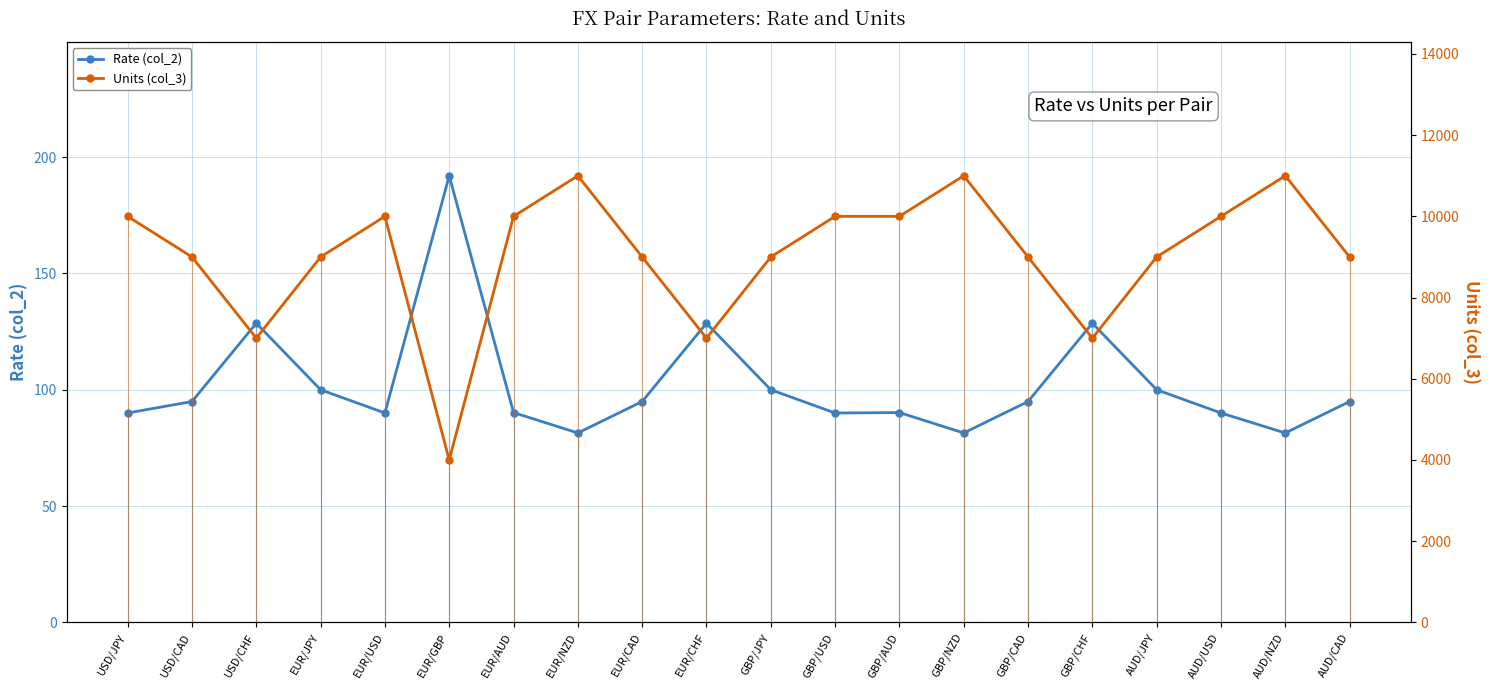

Reading right to left, transcribe all the data shown in this chart.

Rate (col_2): 94.9	81.4	90.0	100.0	128.6	94.9	81.4	90.2	90.0	100.0	128.6	94.9	81.4	90.2	192.0	90.0	100.0	128.6	94.9	90.0
Units (col_3): 9000.0	11000.0	10000.0	9000.0	7000.0	9000.0	11000.0	10000.0	10000.0	9000.0	7000.0	9000.0	11000.0	10000.0	4000.0	10000.0	9000.0	7000.0	9000.0	10000.0